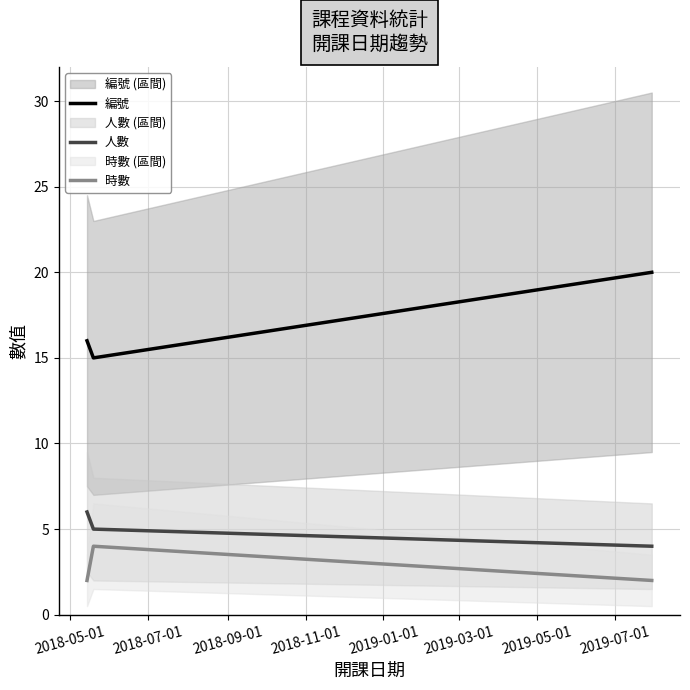

Which series has the largest total across all categories?

編號